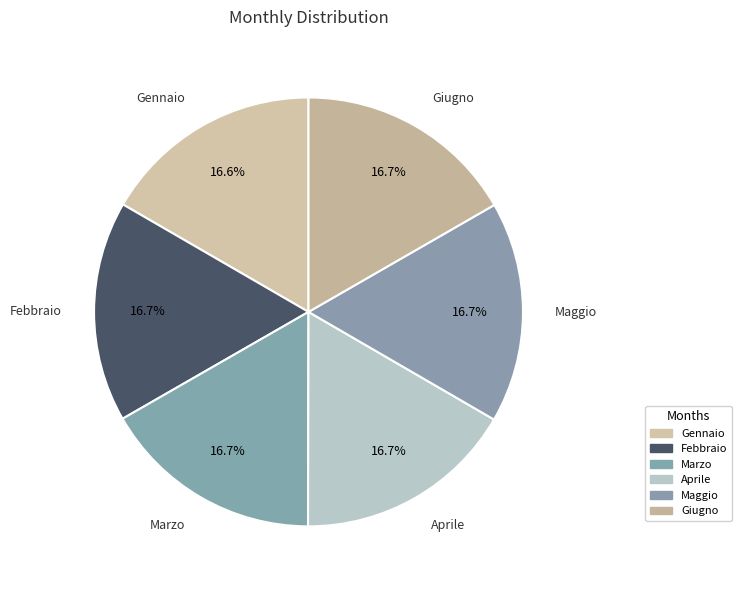

How many slices are in this pie chart?

6